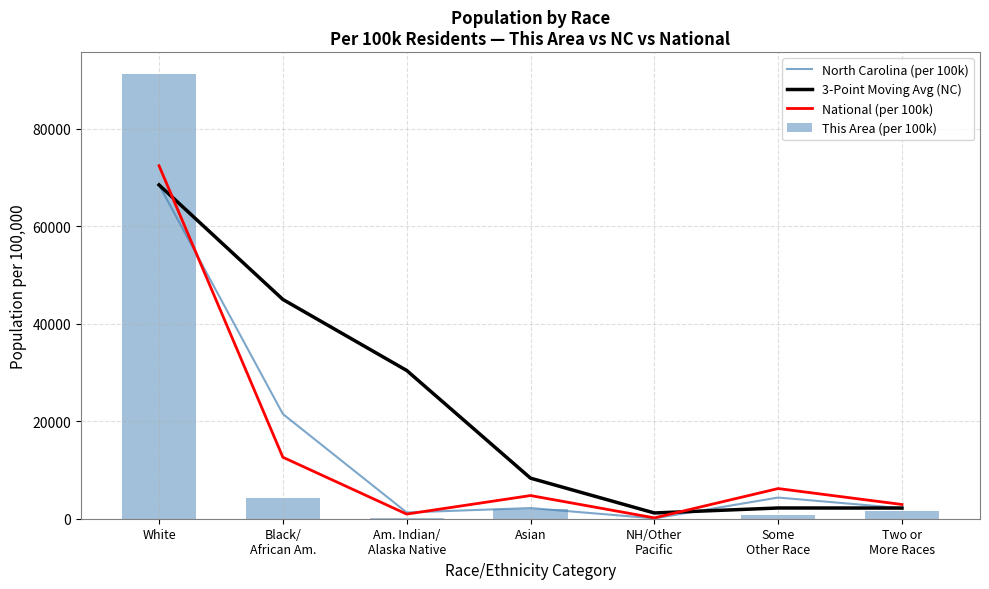

What is the label of the 1st bar from the right?

Two or
More Races